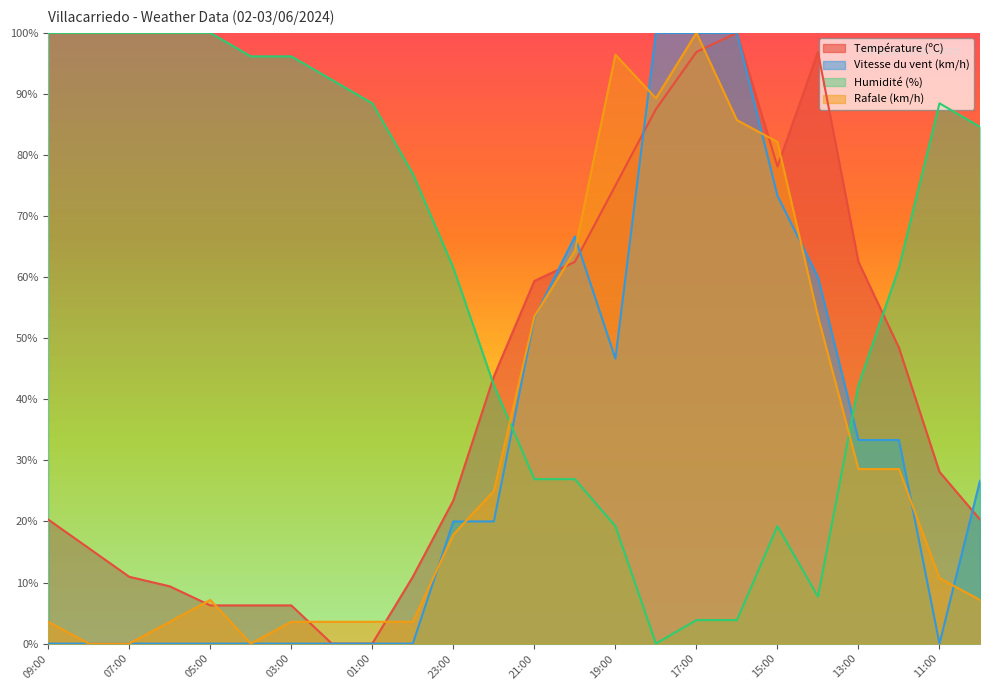

The value of Température (ºC) at 01:00 is 44.5. True or false?

False